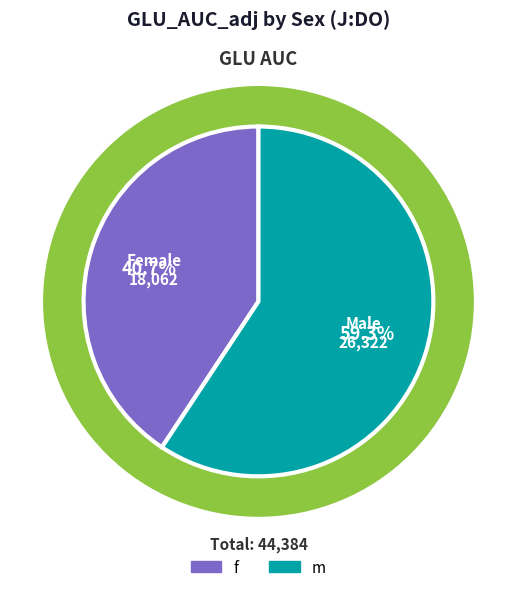

What percentage is the m slice, to the nearest percent?

59%